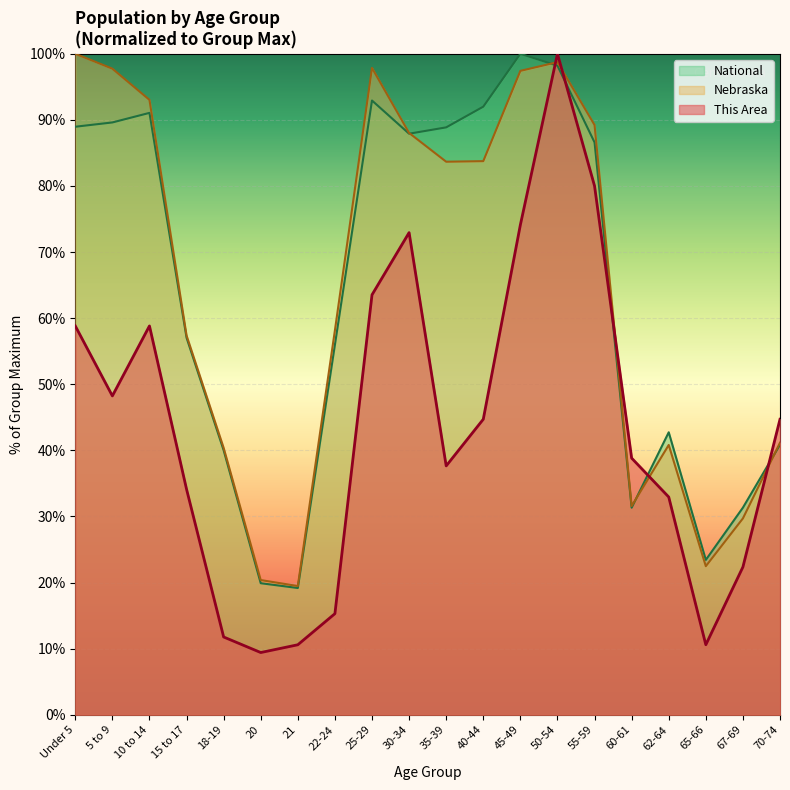

At which label does Nebraska first exceed 83?

Under 5